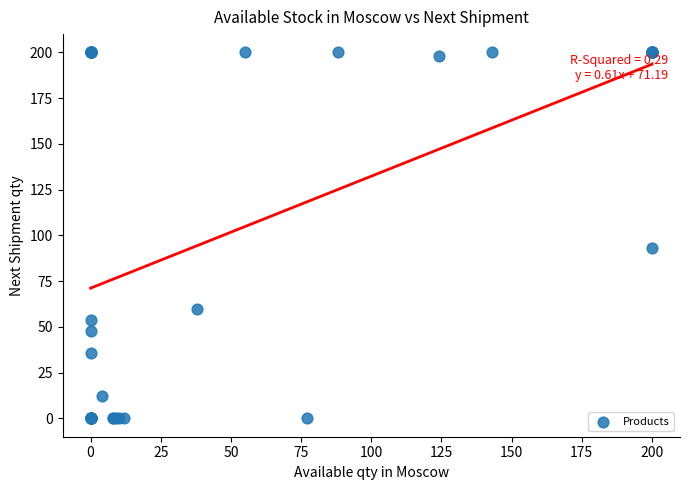

What Y value in the scatter plot is closest to 100?

93